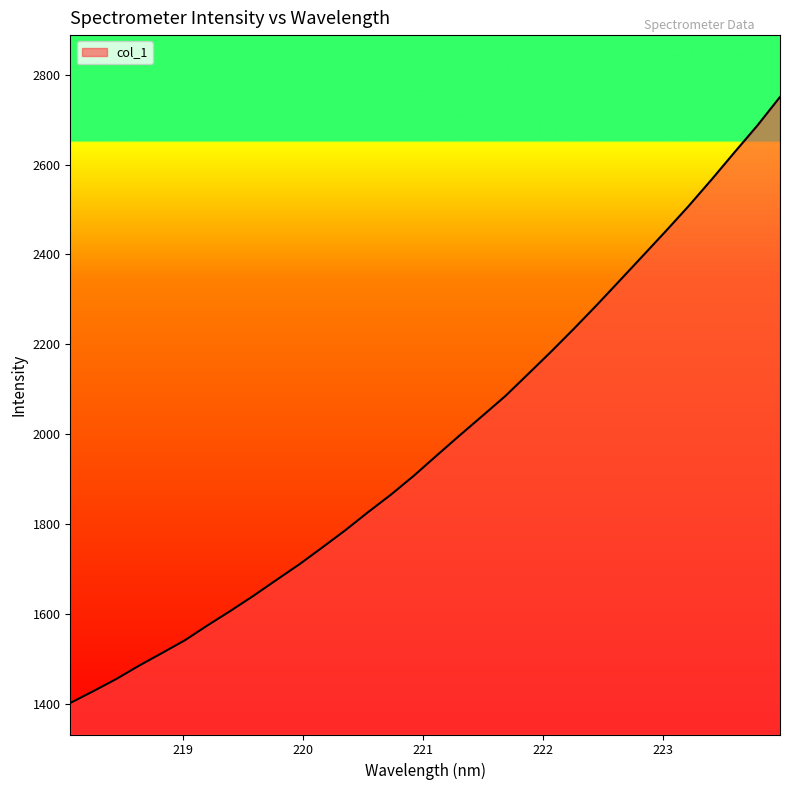

Does the chart display data point markers on the line(s)?

No